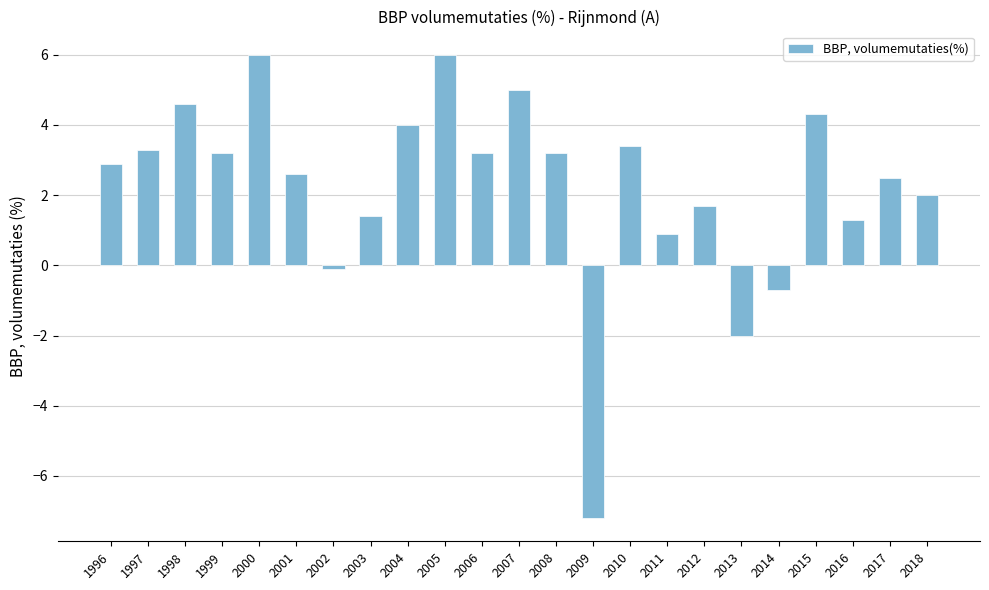

What is the value of the 23rd bar from the left?

2.0